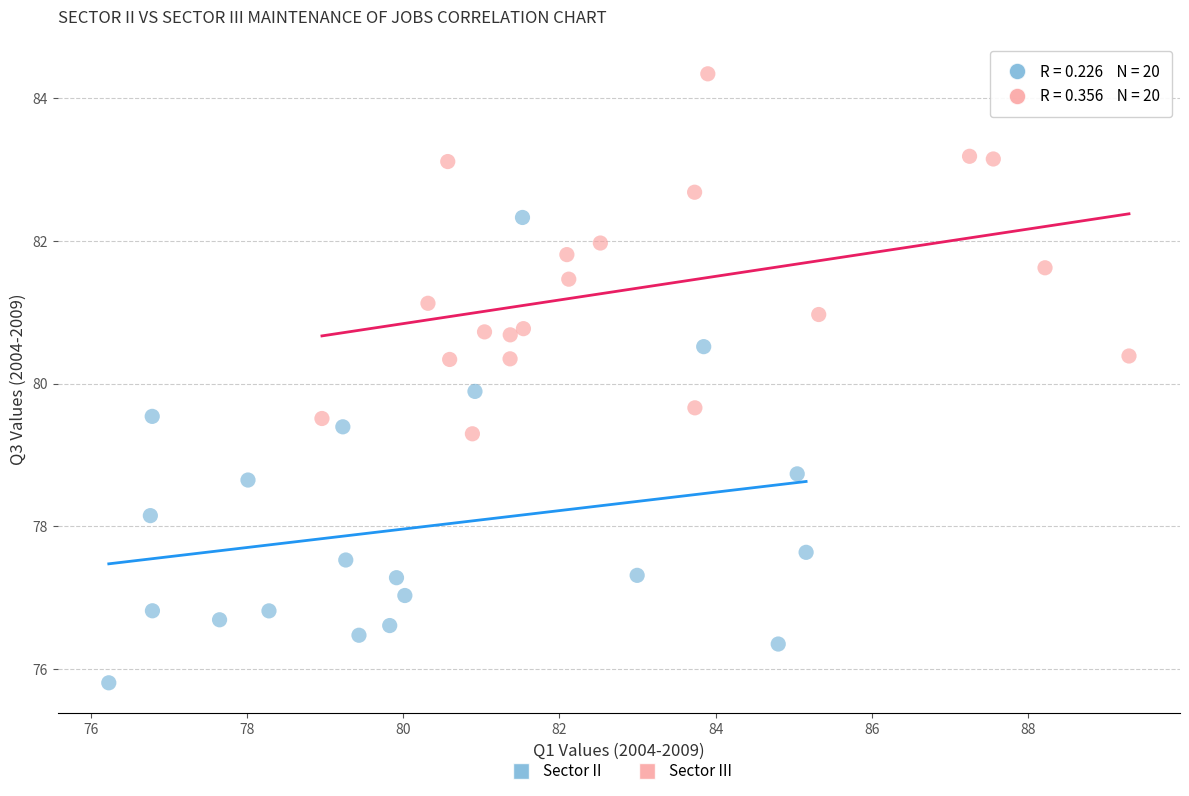

Which series contains the lowest Y value?

Sector II